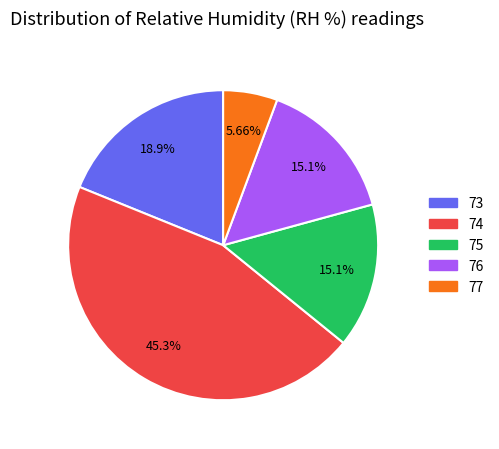

Does any single category account for the majority?

No